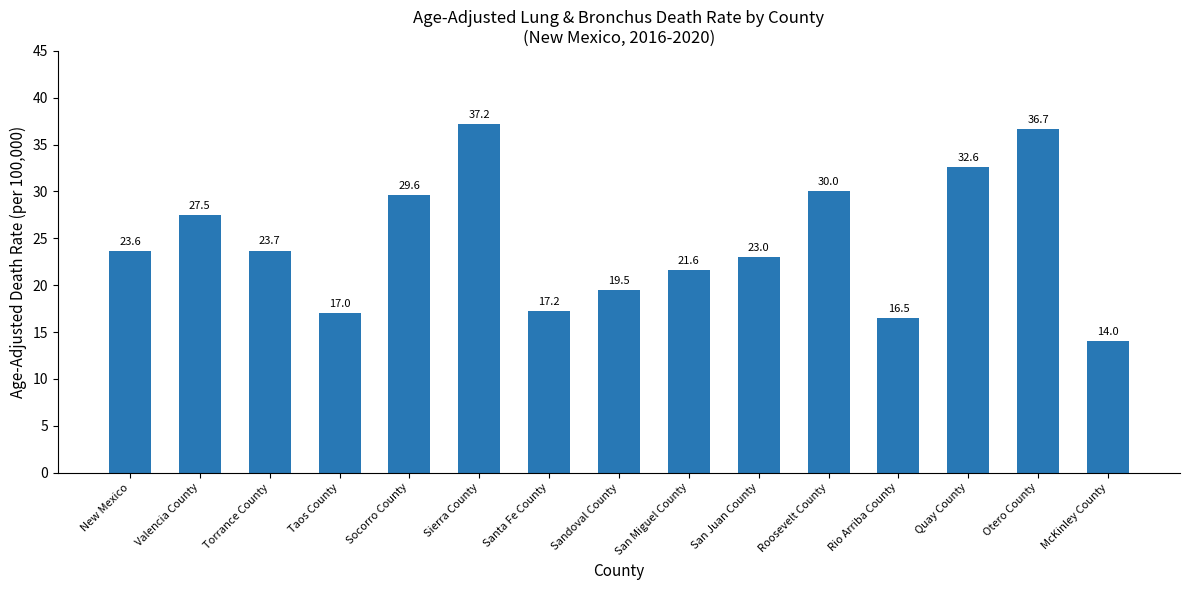

How many bars are there in total?

15